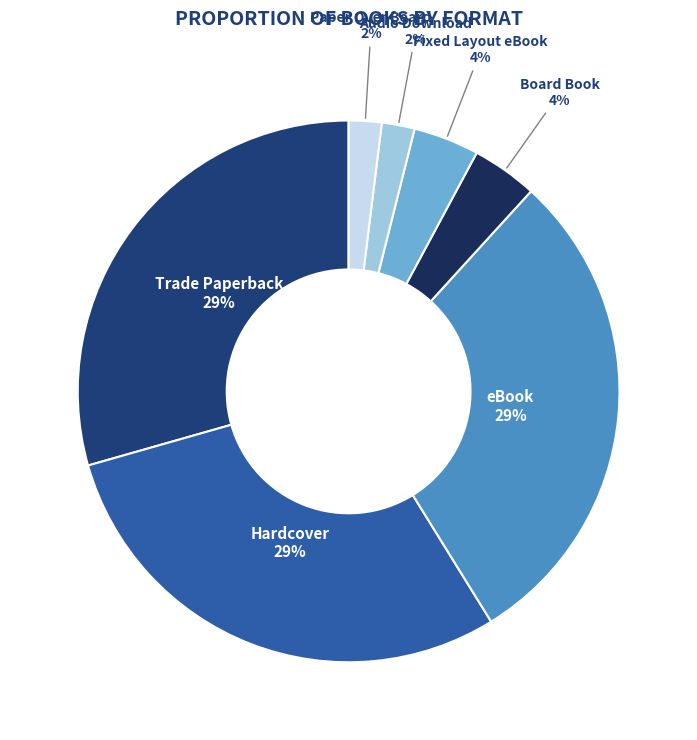

Count the number of slices in the pie.

7